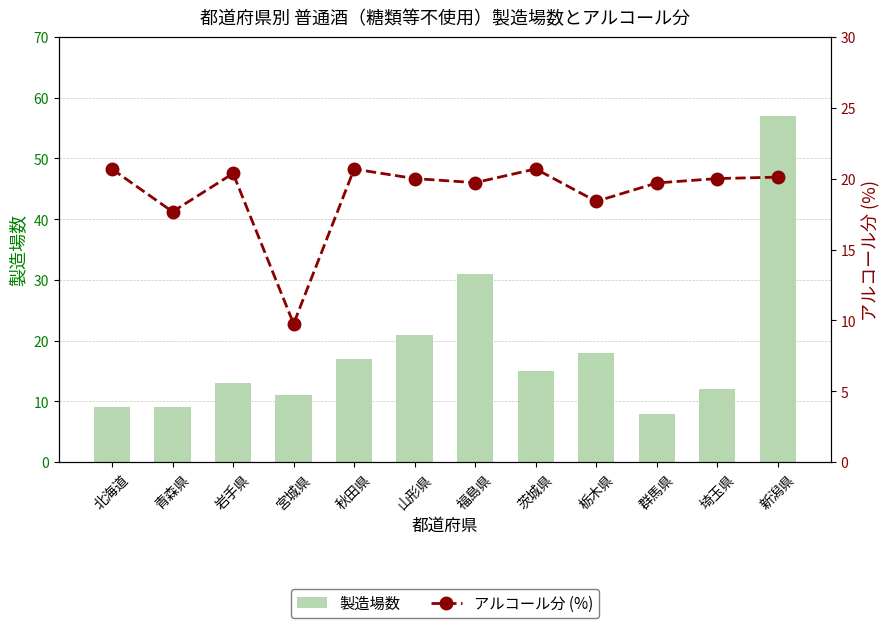

True or false: 製造場数 has a value of 31.0 at 福島県.

True